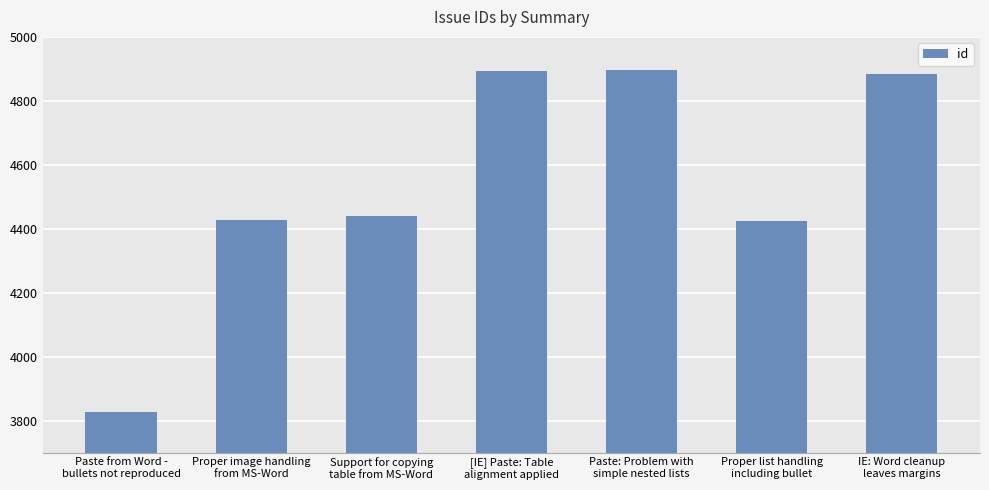

What is the greatest value displayed?

4895